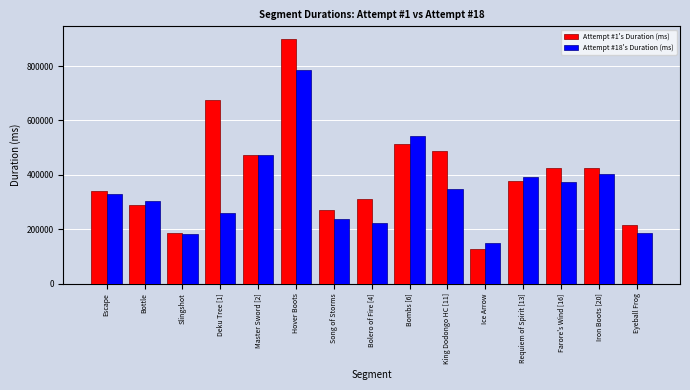

Rank the series by their maximum value, from lowest to highest.

Attempt #18's Duration (ms), Attempt #1's Duration (ms)